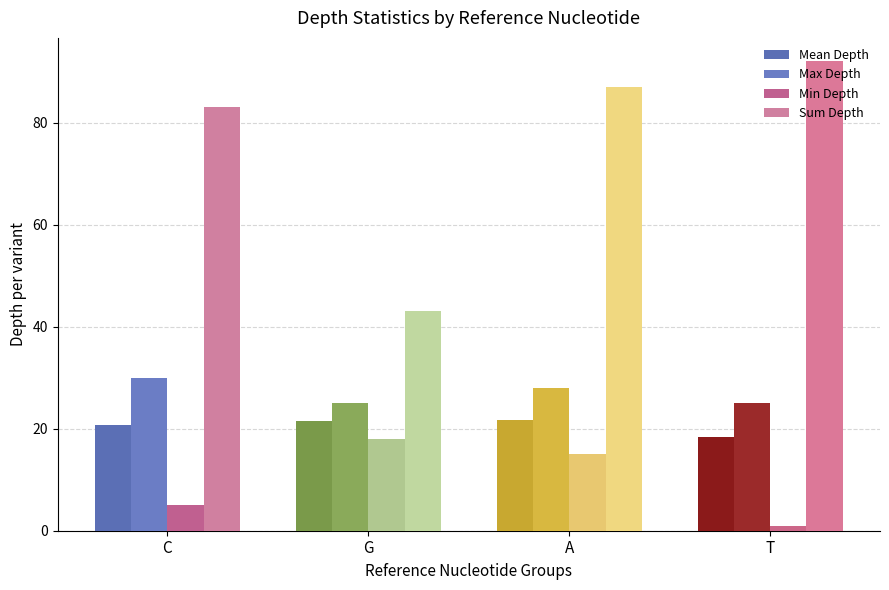

What is the difference between the Min Depth values at T and G?

17.0